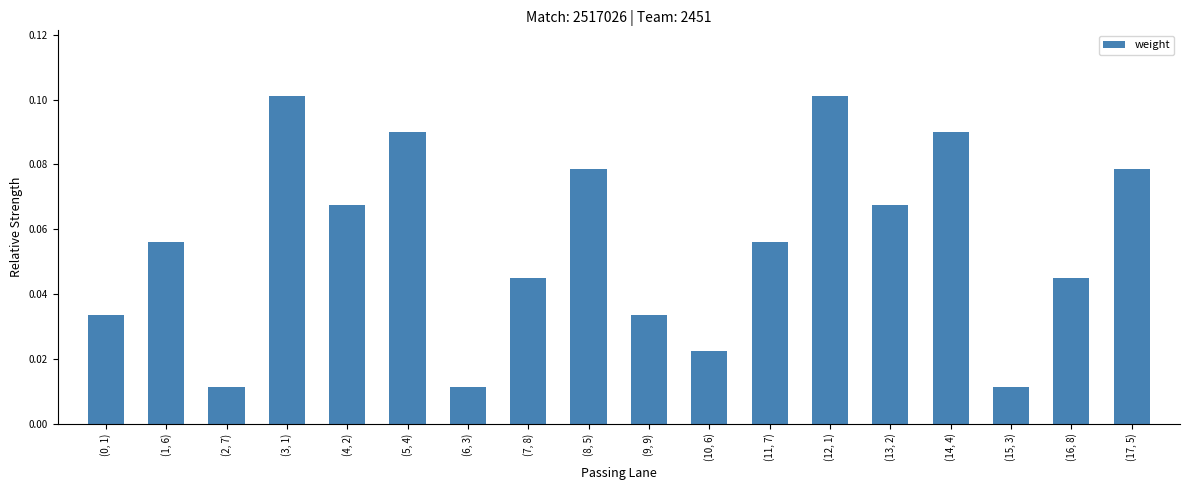

True or false: the data shows 0.1 at (3, 1).

True